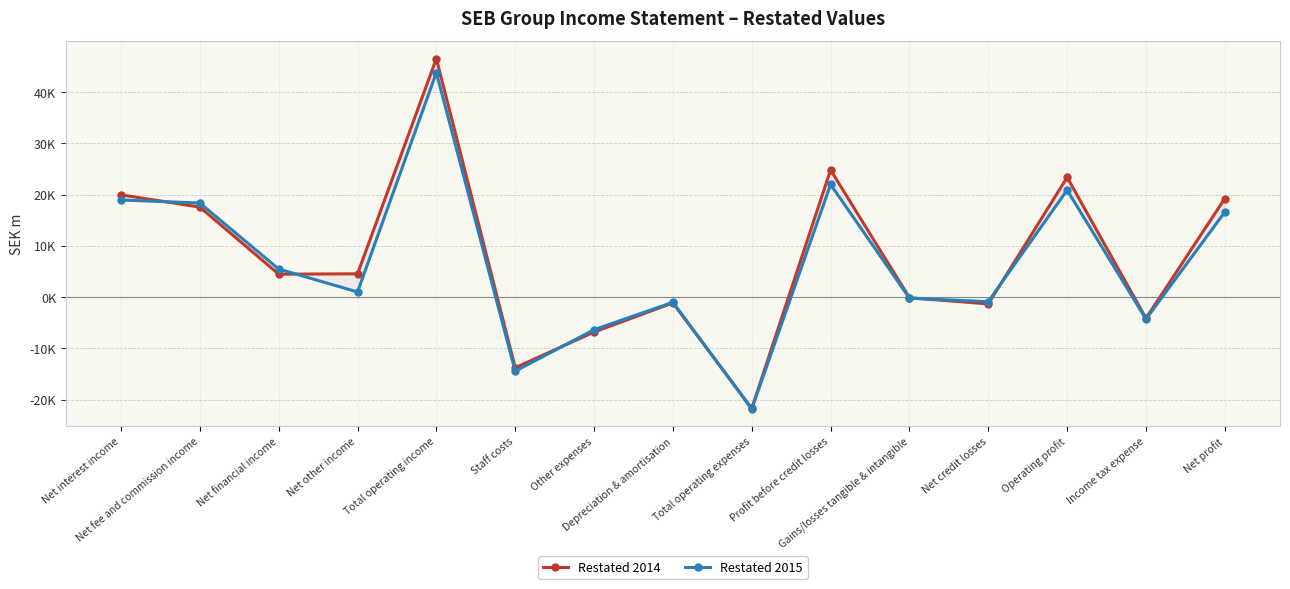

What is the label of the 5th point from the left?

Total operating income